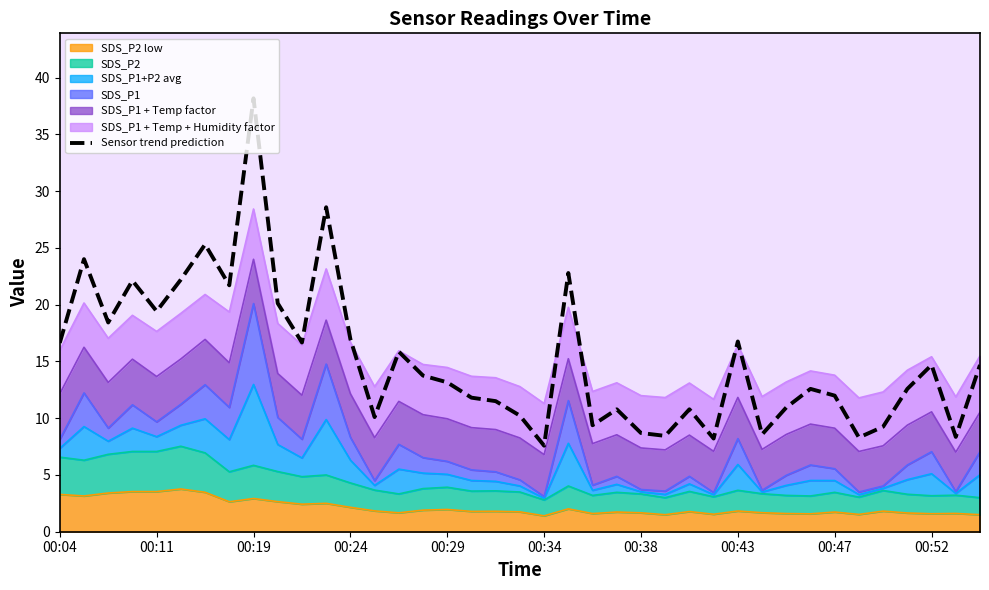

What is the maximum value shown in the chart?

38.2